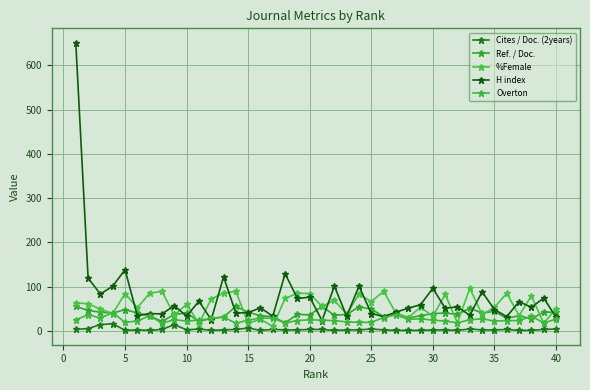

Which series has the widest spread of values?

H index